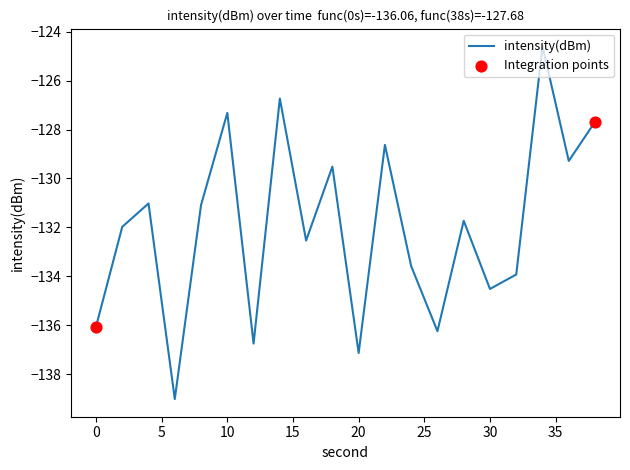

What is the maximum value shown in the chart?

-124.6